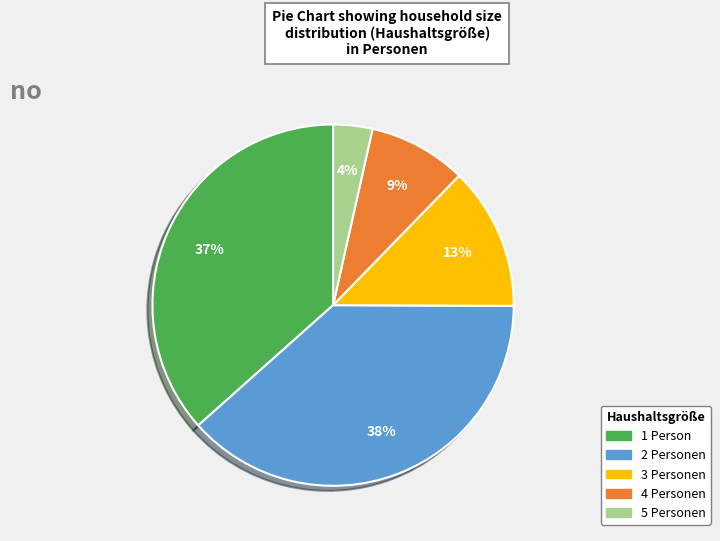

To the nearest percent, what is the difference between the 3 Personen and 4 Personen slice percentages?

4%